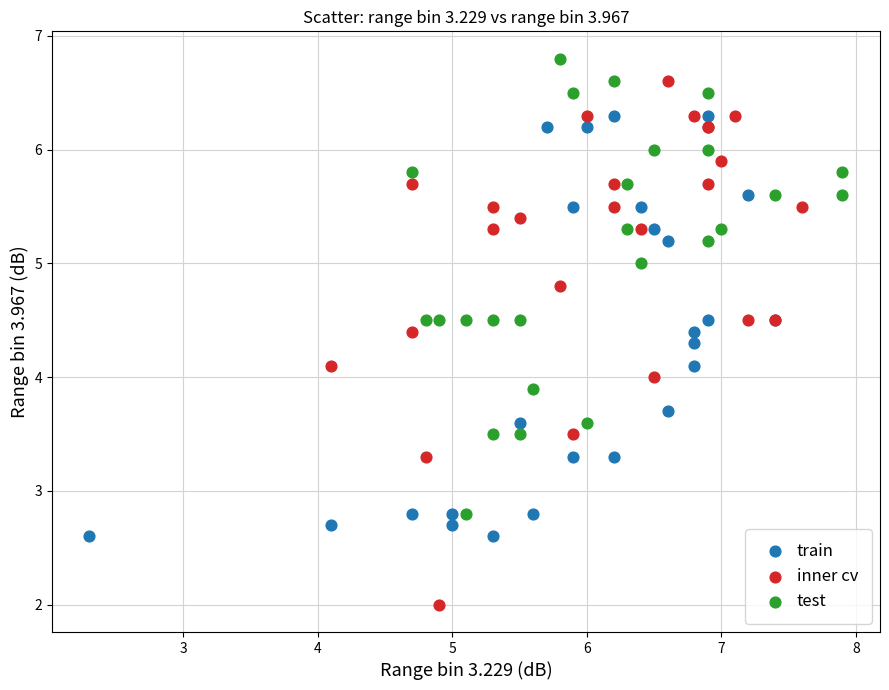

Which series has the largest Y range (max minus min)?

inner cv